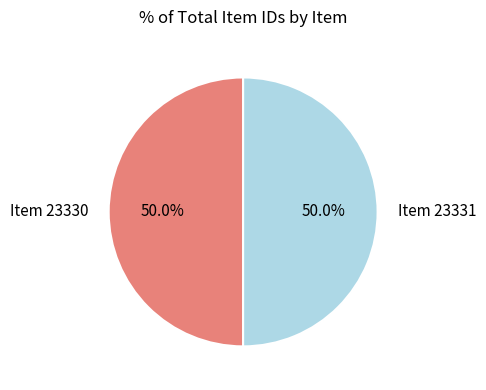

What percentage do Item 23330 and Item 23331 together represent?

100.0%